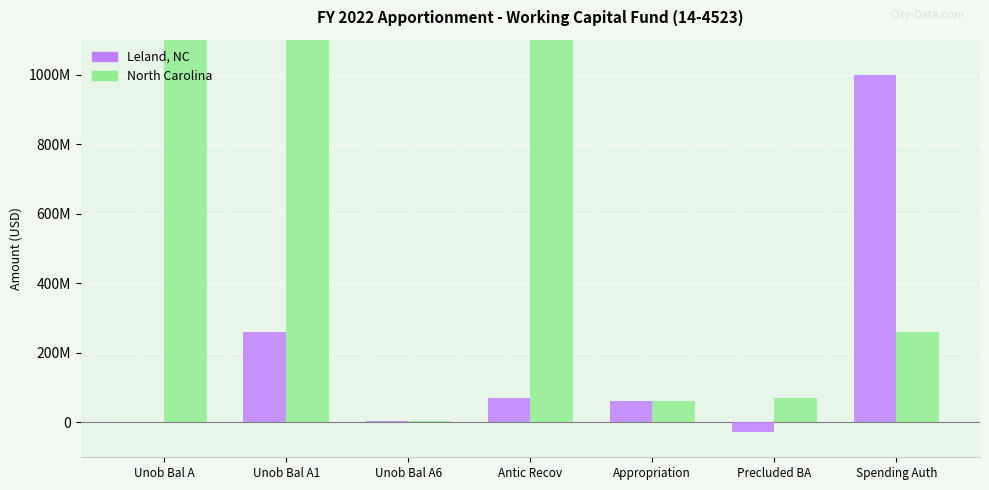

List the series in order of their peak value, lowest first.

Leland, NC, North Carolina